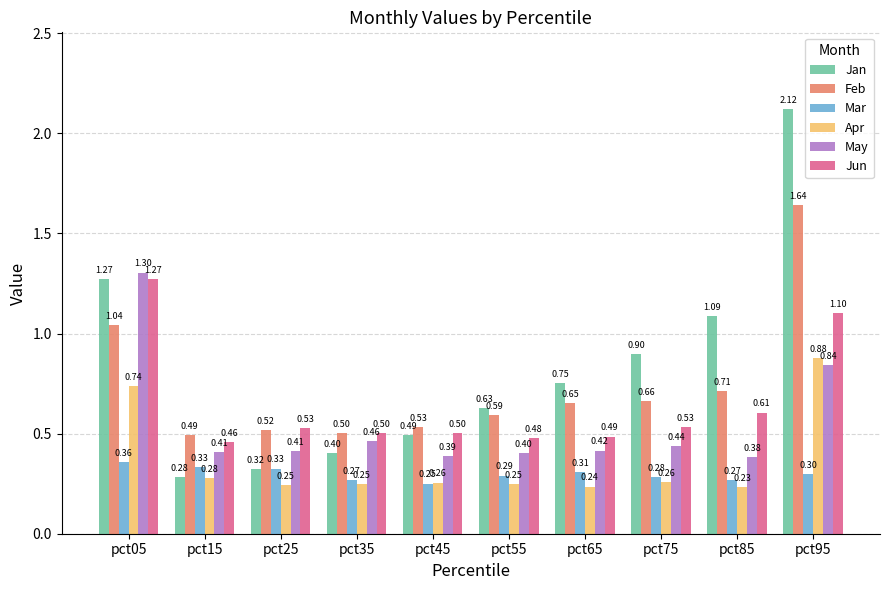

What is the difference between the maximum and minimum values in the May series?

0.9